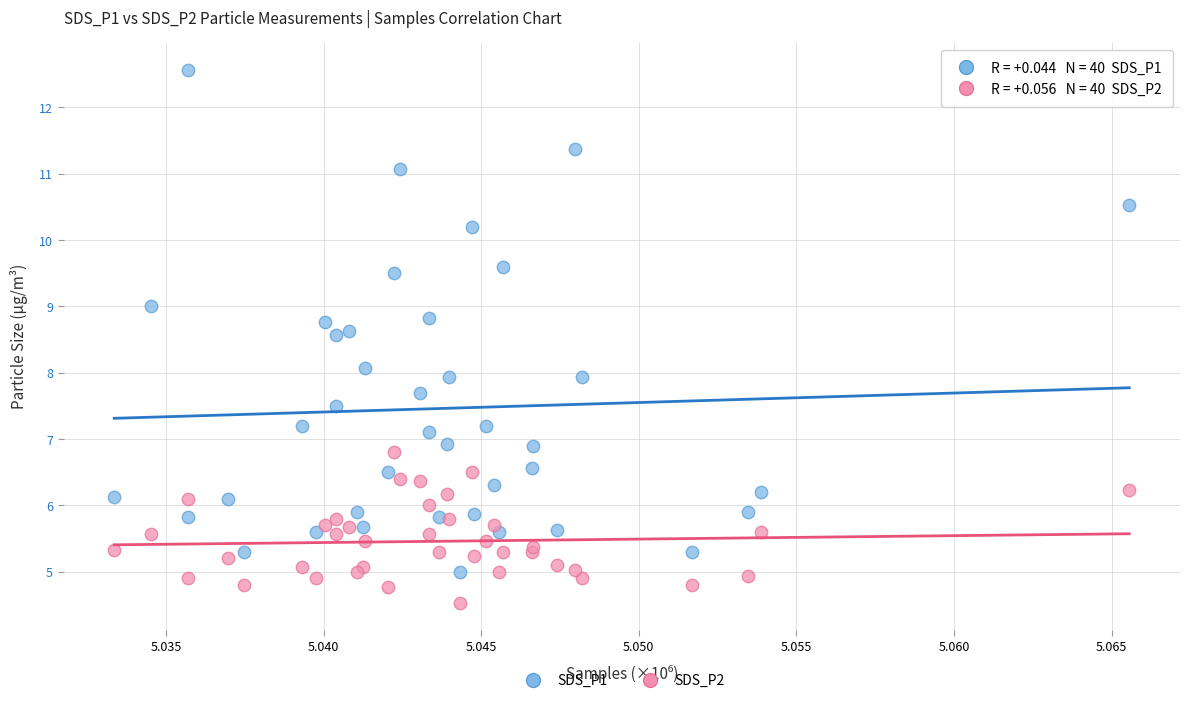

Which series has the largest Y range (max minus min)?

SDS_P1